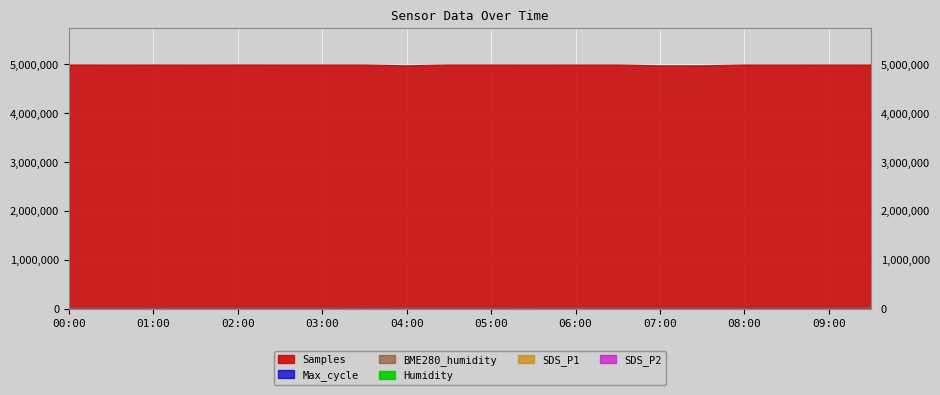

How many lines are shown in the chart?

6